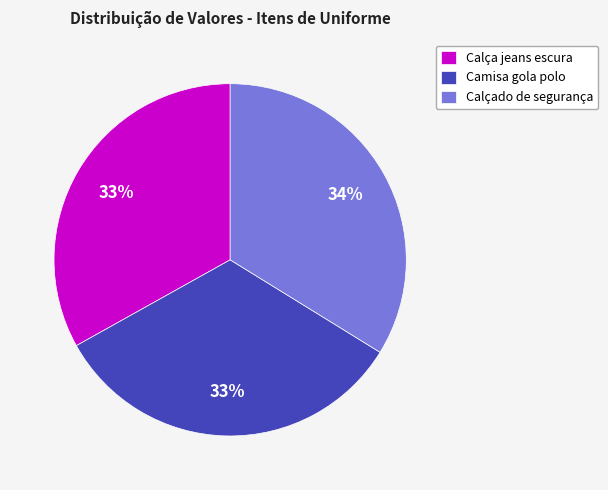

Is it true that Calçado de segurança is 46% of the pie?

False